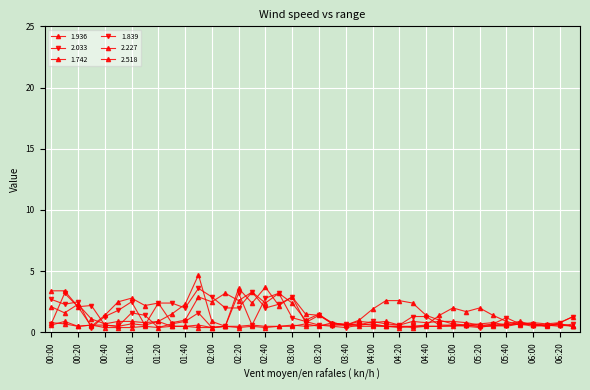

True or false: 2.227 has more than 0 points higher than both neighbors.

True